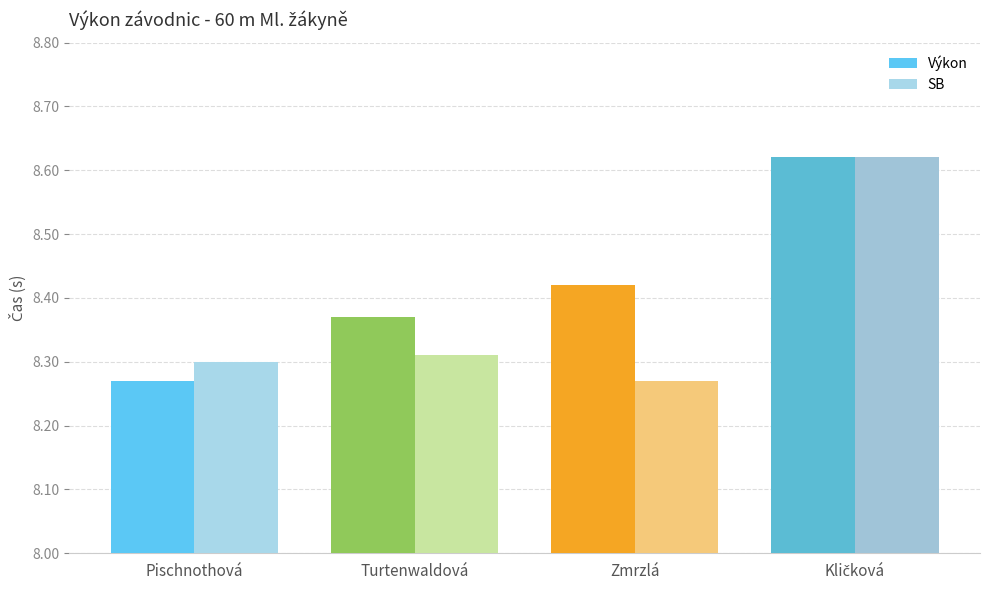

True or false: SB has a value of 14.1 at Turtenwaldová.

False